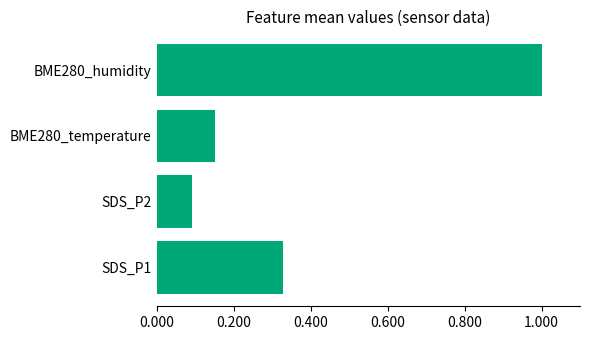

The chart shows a value of 0.1 at SDS_P2. True or false?

True